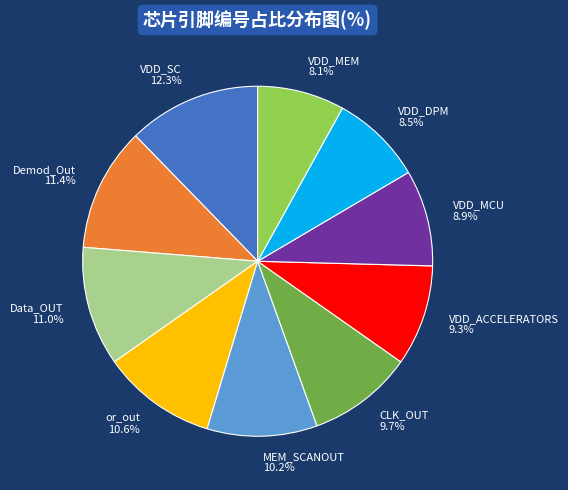

To the nearest percent, what is the difference between the Data_OUT and VDD_ACCELERATORS slice percentages?

2%